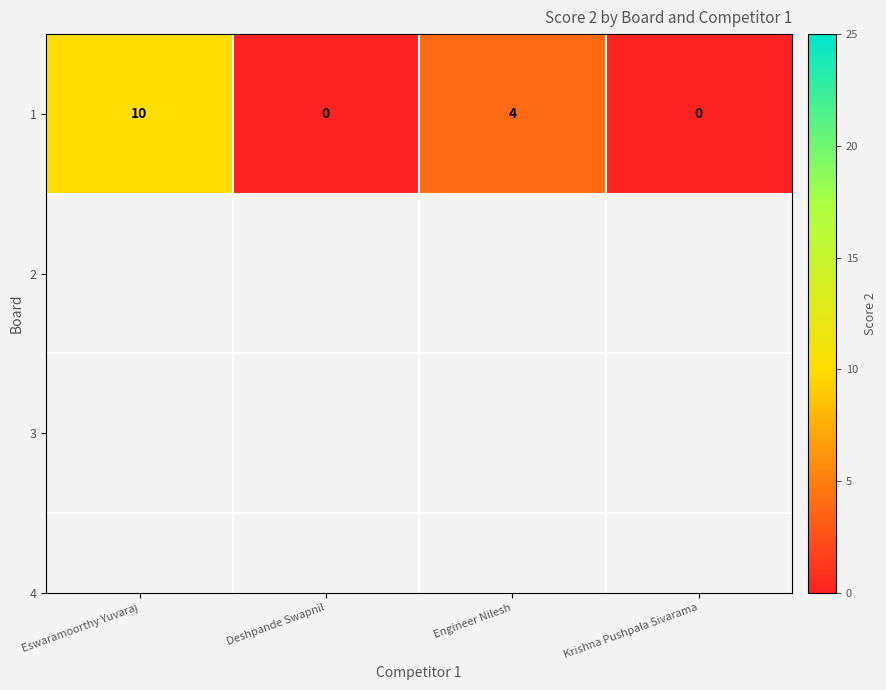

Is it true that the value at Krishna Pushpala Sivarama is 0?

True